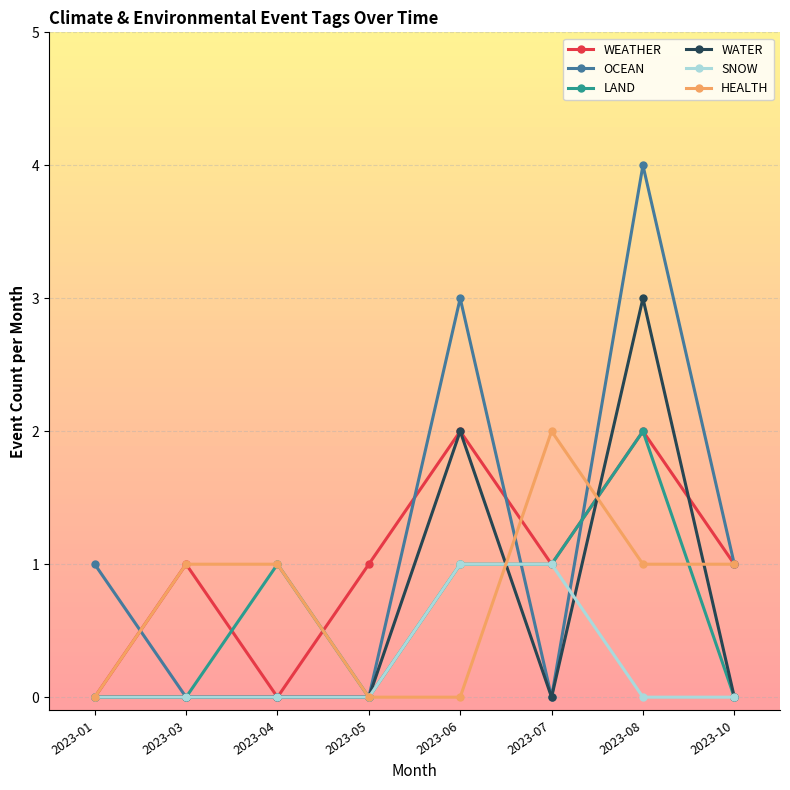

Is it true that WATER equals 2 at 2023-07?

False